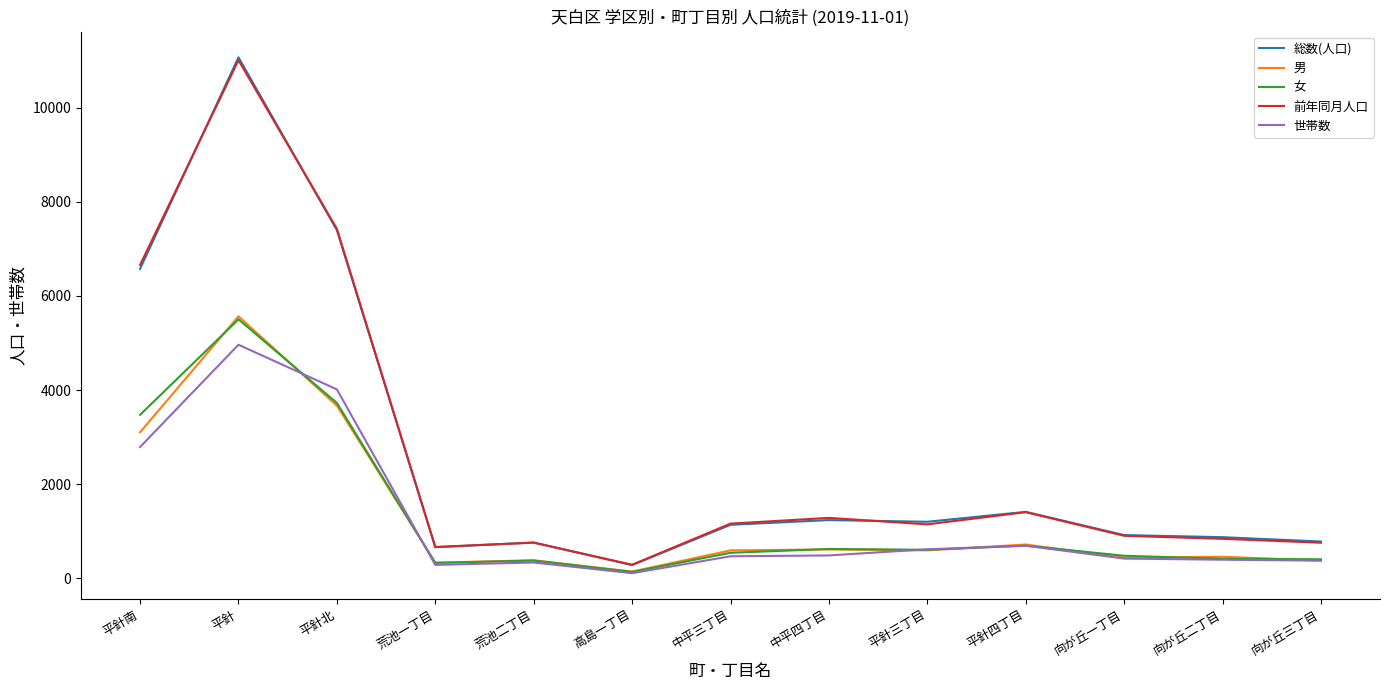

What position from the right is 中平四丁目?

6